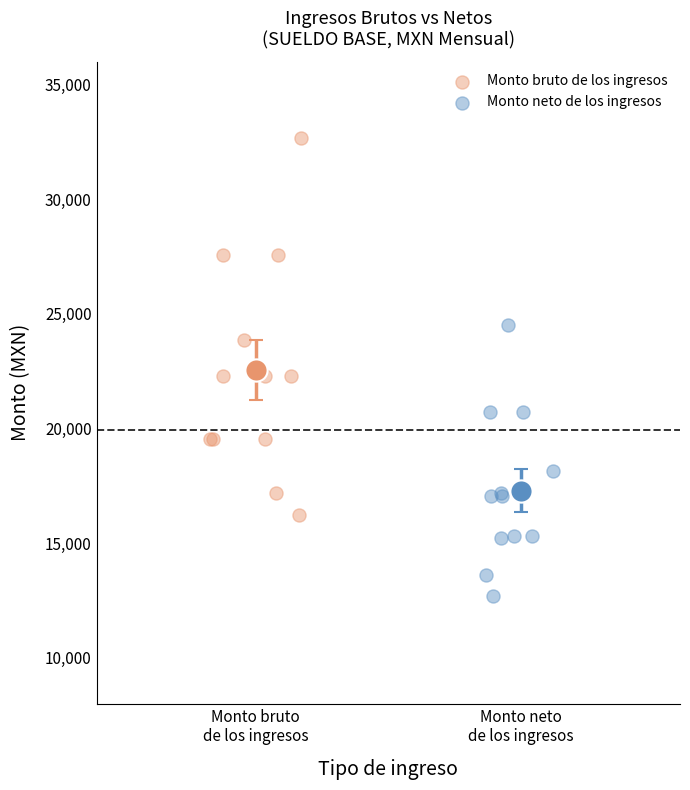

Which series contains the lowest Y value?

Monto neto de los ingresos